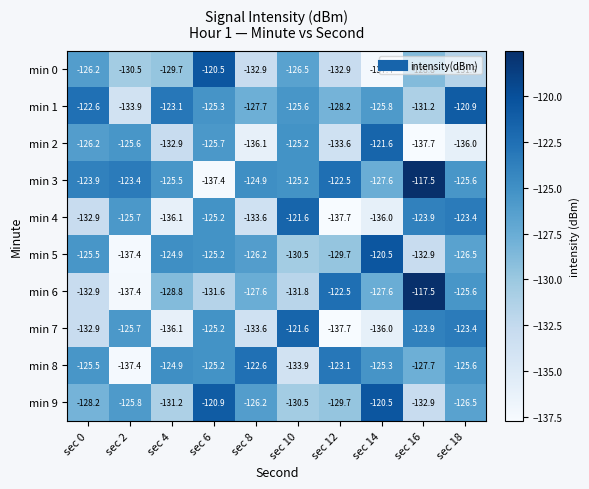

List the labels in order of min 7 value, largest first.

sec 10, sec 18, sec 16, sec 6, sec 2, sec 0, sec 8, sec 14, sec 4, sec 12